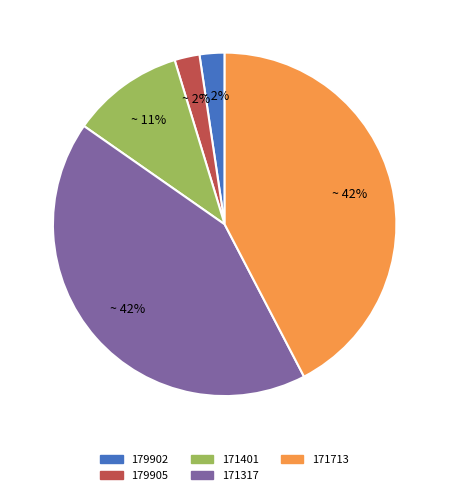

Do 179905 and 171713 together represent more than half of the pie?

No